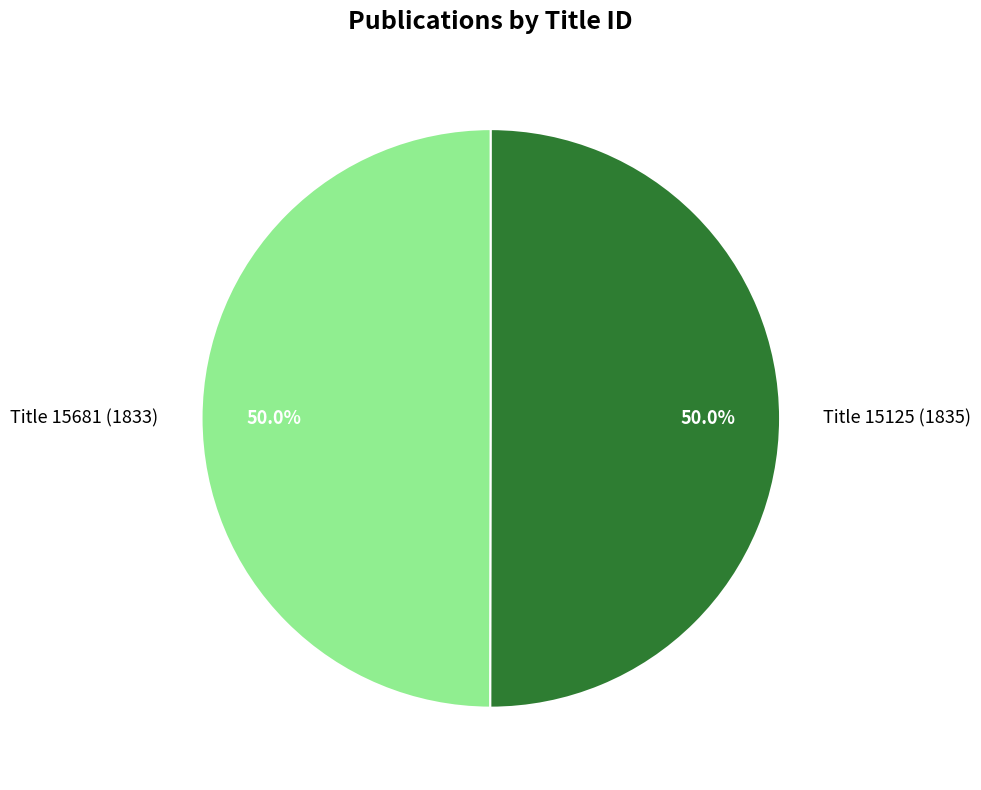

How many slices are in this pie chart?

2